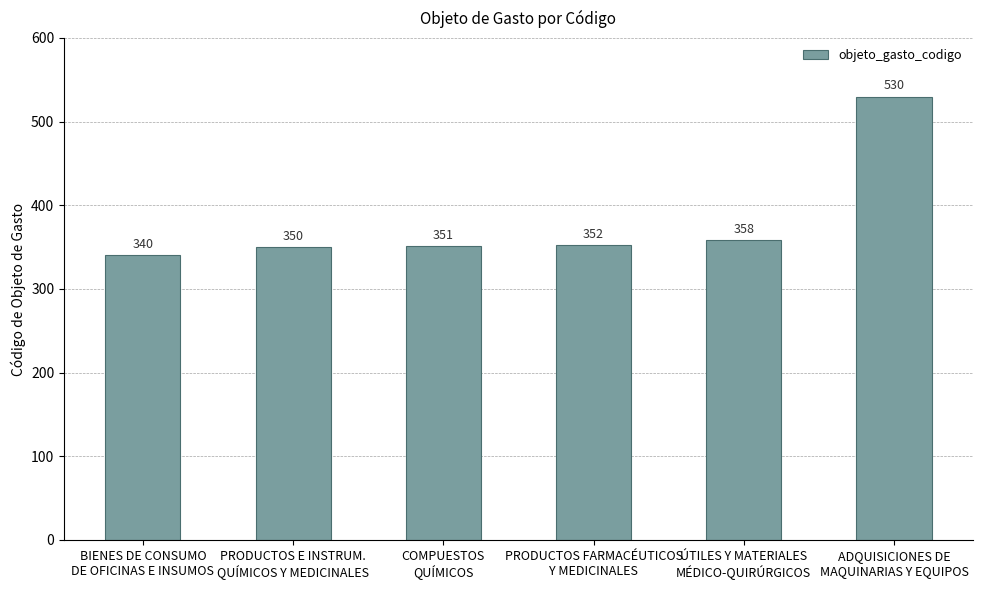

Reading left to right, what are all the values shown in this chart?

BIENES DE CONSUMO
DE OFICINAS E INSUMOS=340	PRODUCTOS E INSTRUM.
QUÍMICOS Y MEDICINALES=350	COMPUESTOS
QUÍMICOS=351	PRODUCTOS FARMACÉUTICOS
Y MEDICINALES=352	ÚTILES Y MATERIALES
MÉDICO-QUIRÚRGICOS=358	ADQUISICIONES DE
MAQUINARIAS Y EQUIPOS=530